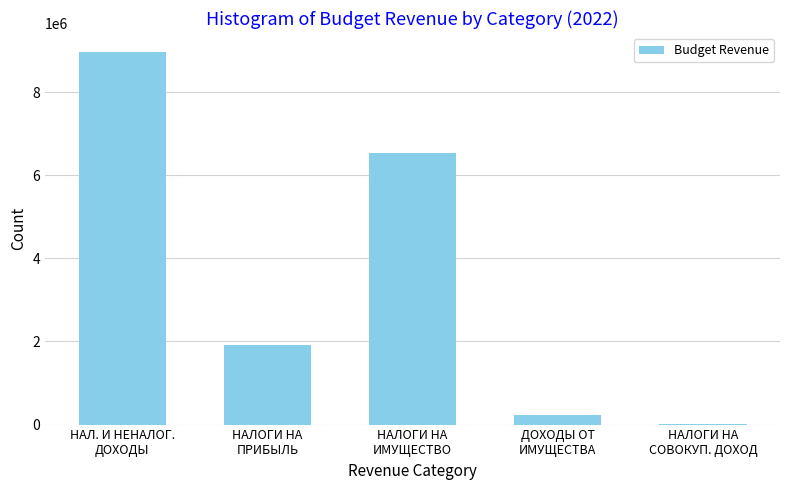

What is the sum of all values?

17645076.9